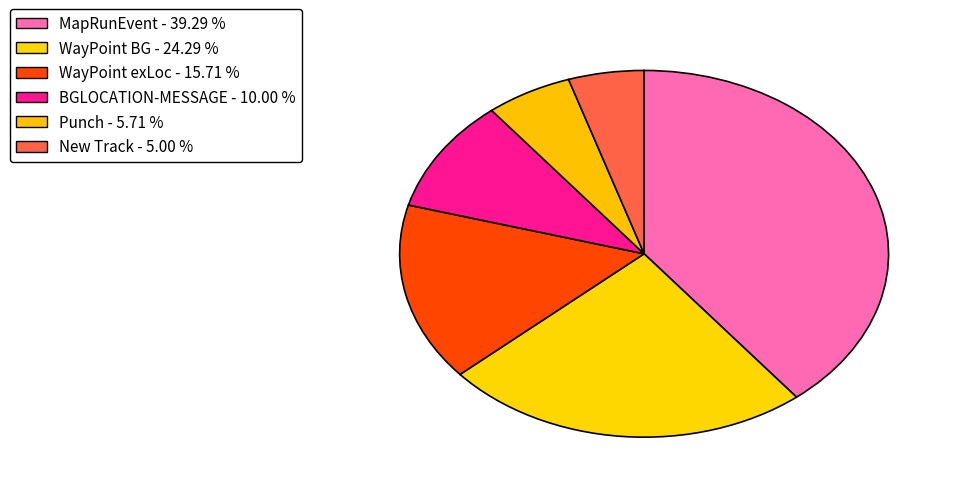

What is the largest slice in the pie chart?

MapRunEvent